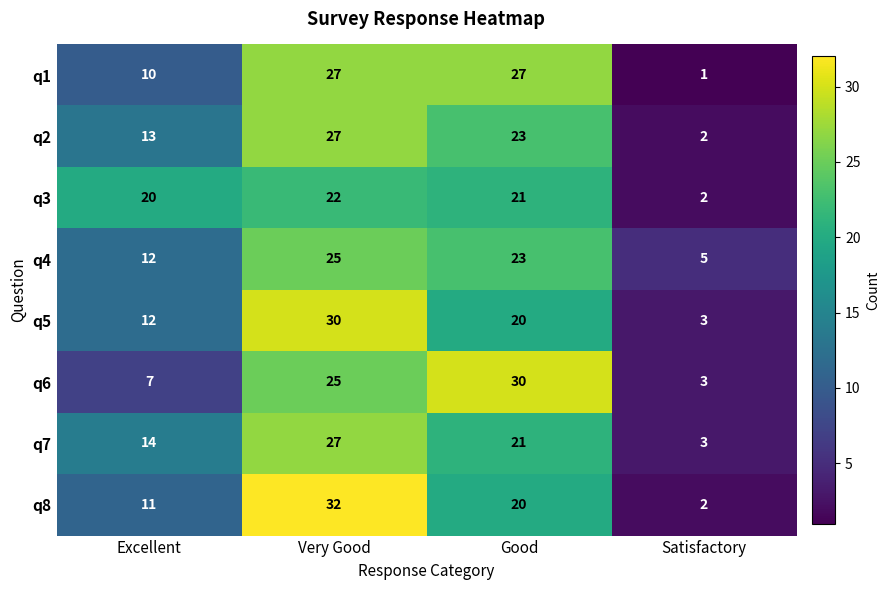

What is the spread (max minus min) of values at Good?

10